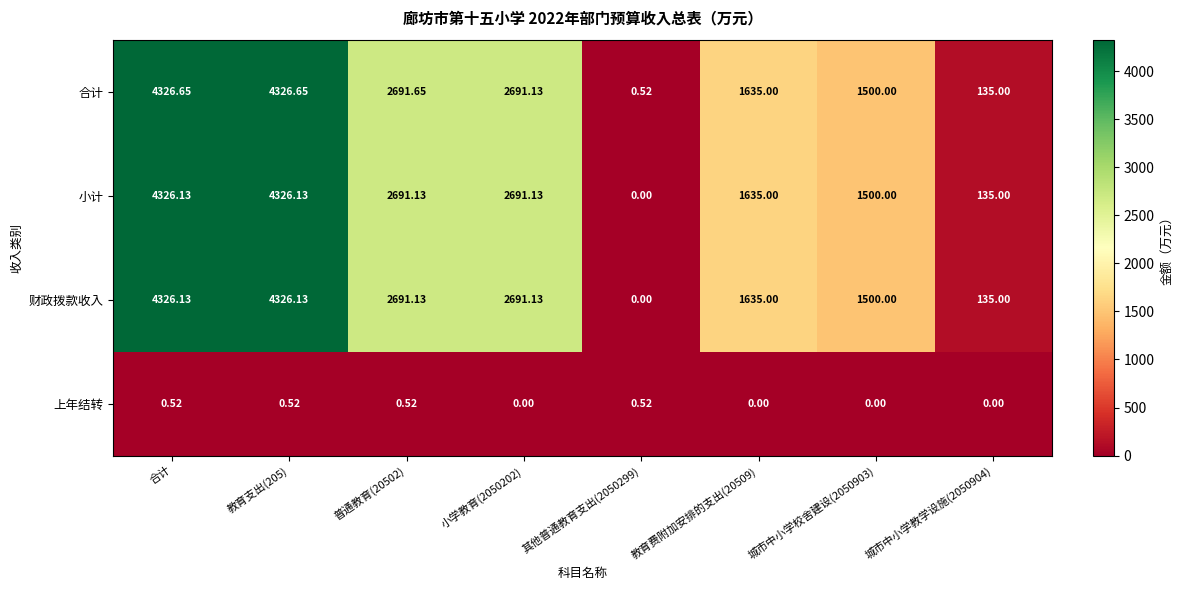

Is the value of 小计 at 普通教育(20502) greater than the value of 合计 at 城市中小学教学设施(2050904)?

Yes